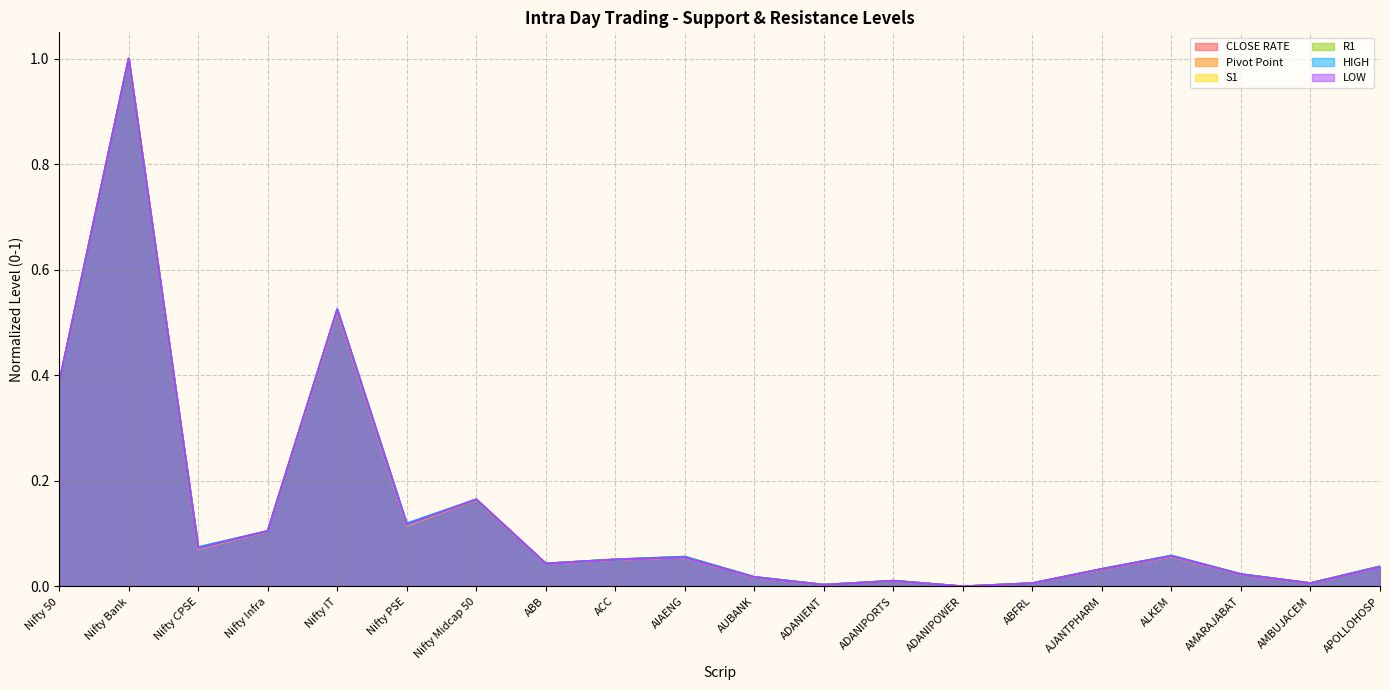

The value of LOW at AUBANK is 0.0. True or false?

True